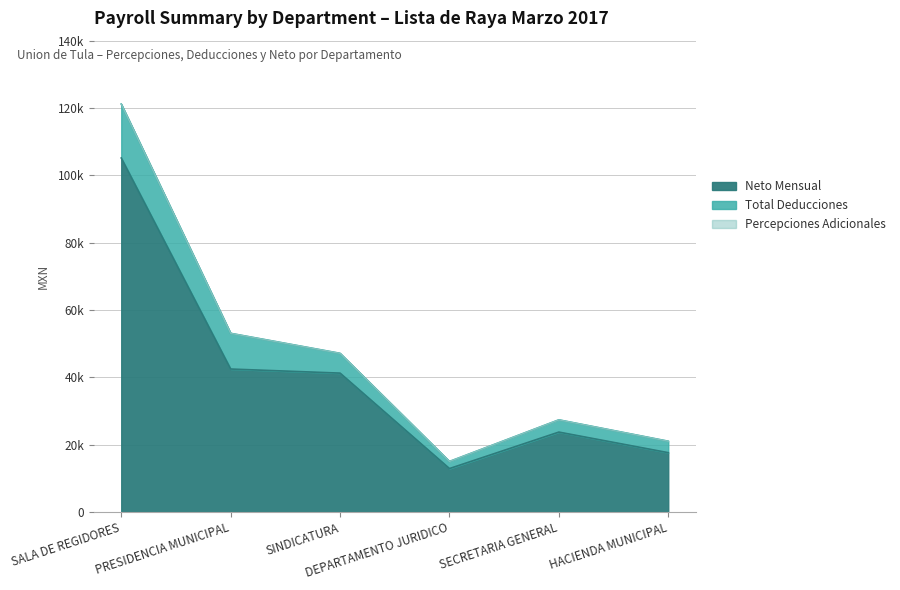

What is the difference between the maximum and second lowest values in the Total Percepciones series?

100169.1